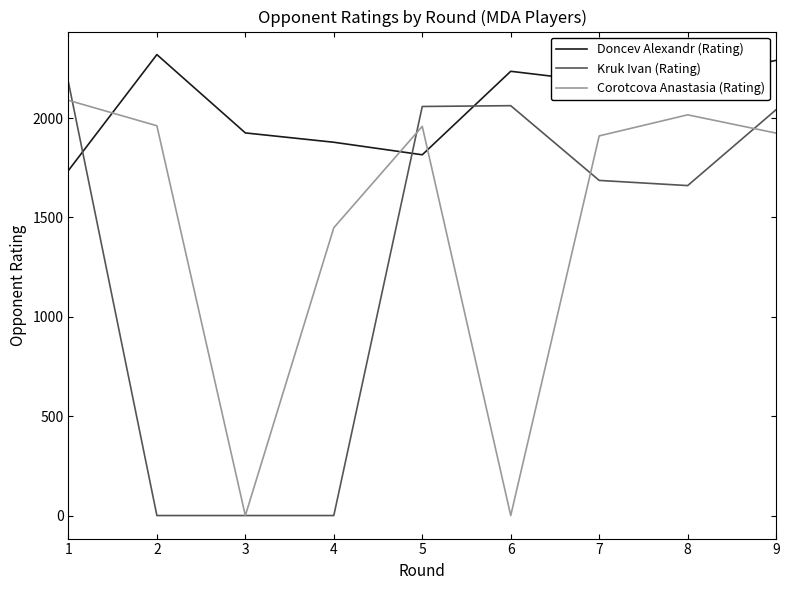

How many values in the Corotcova Anastasia (Rating) series are below 1924?

4